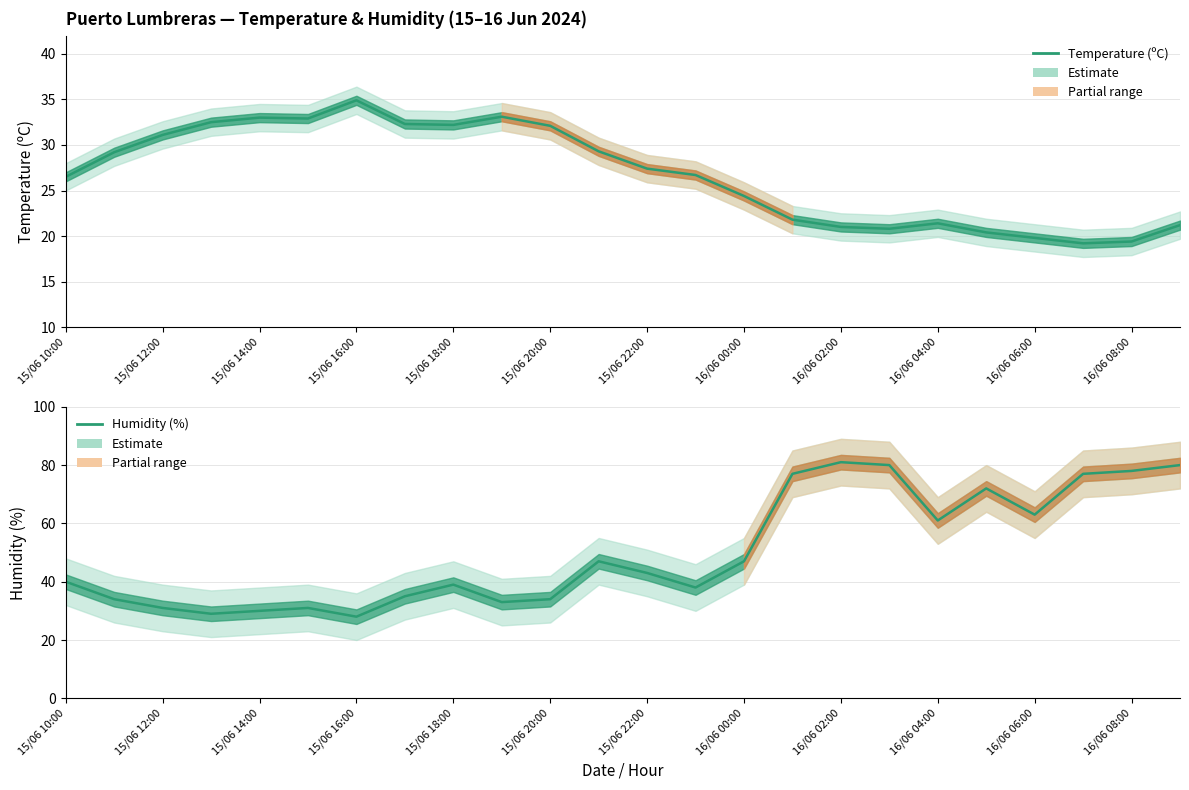

At which category is the sum across all series the highest?

16/06 02:00